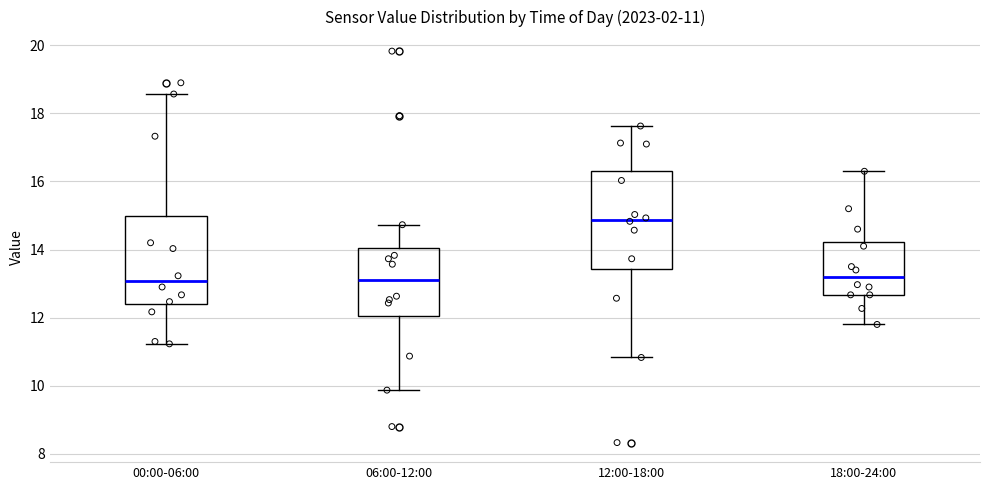

Comparing the boxes themselves (not the whiskers), which one is the tallest?

12:00-18:00